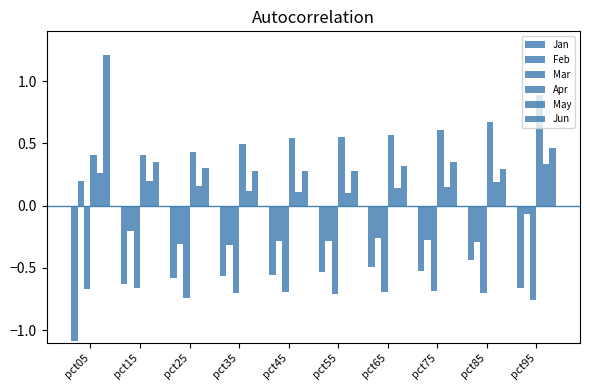

Does the chart contain stacked bars?

No